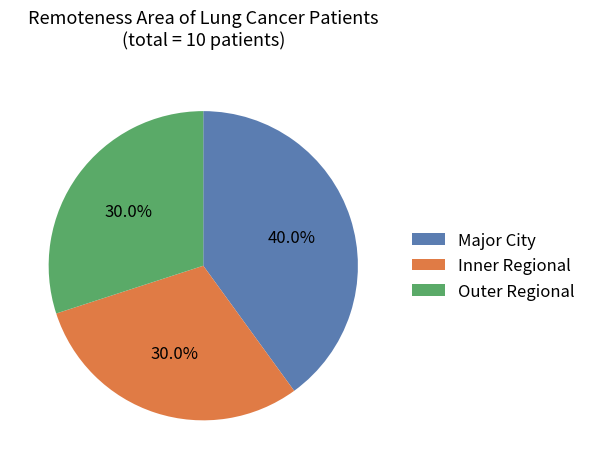

Is Major City the majority of the pie?

No